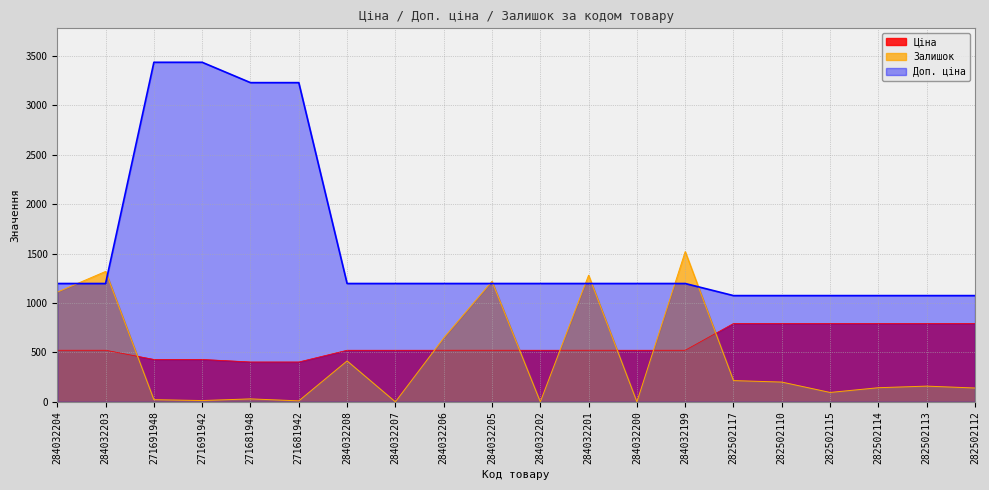

The value of Доп. ціна at 284032207 is 725.0. True or false?

False